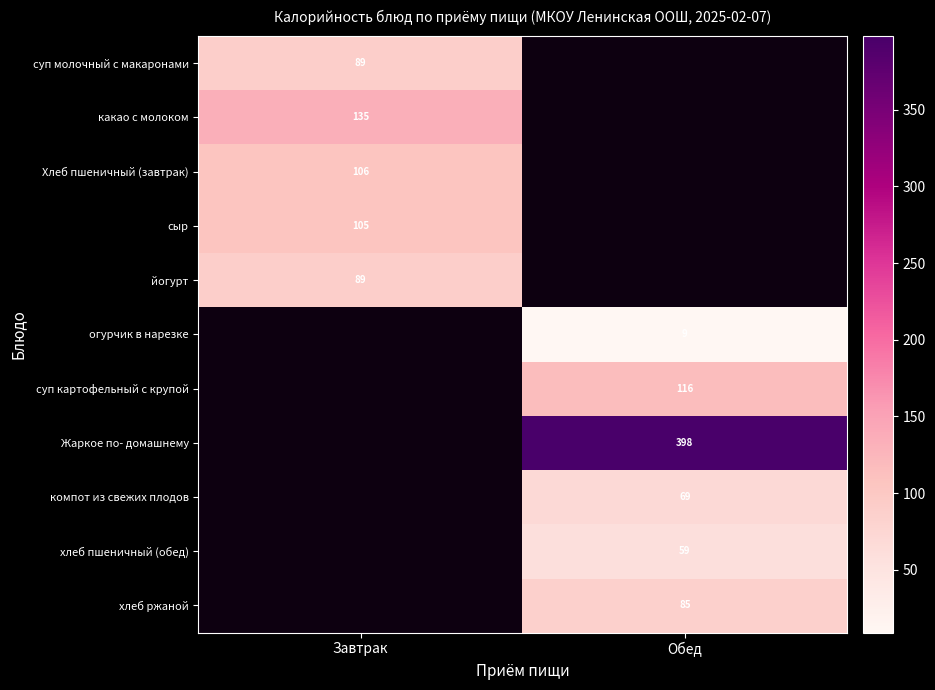

True or false: какао с молоком has a value of 135.0 at Завтрак.

True